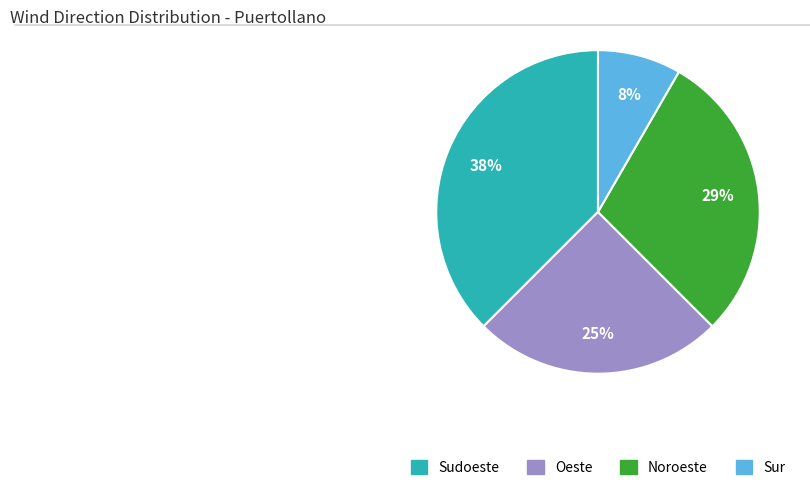

Do Oeste and Sudoeste together represent more than half of the pie?

Yes